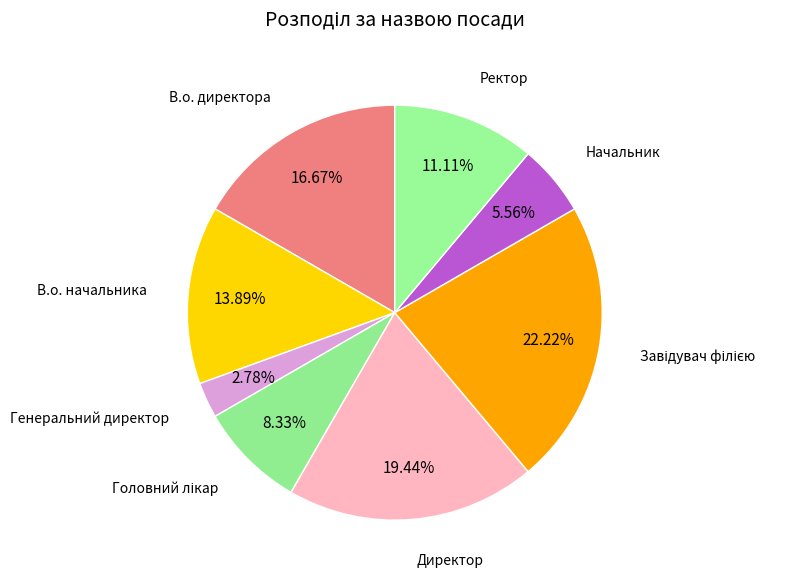

Which has a higher value, Директор or В.о. начальника?

Директор